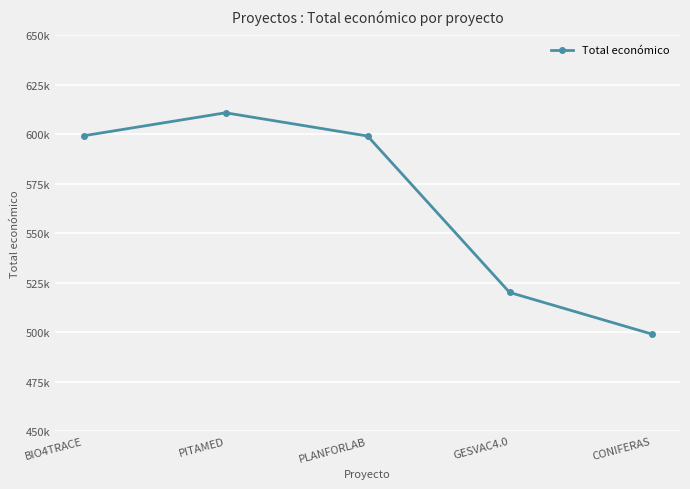

Where does the data first go above 599134?

BIO4TRACE